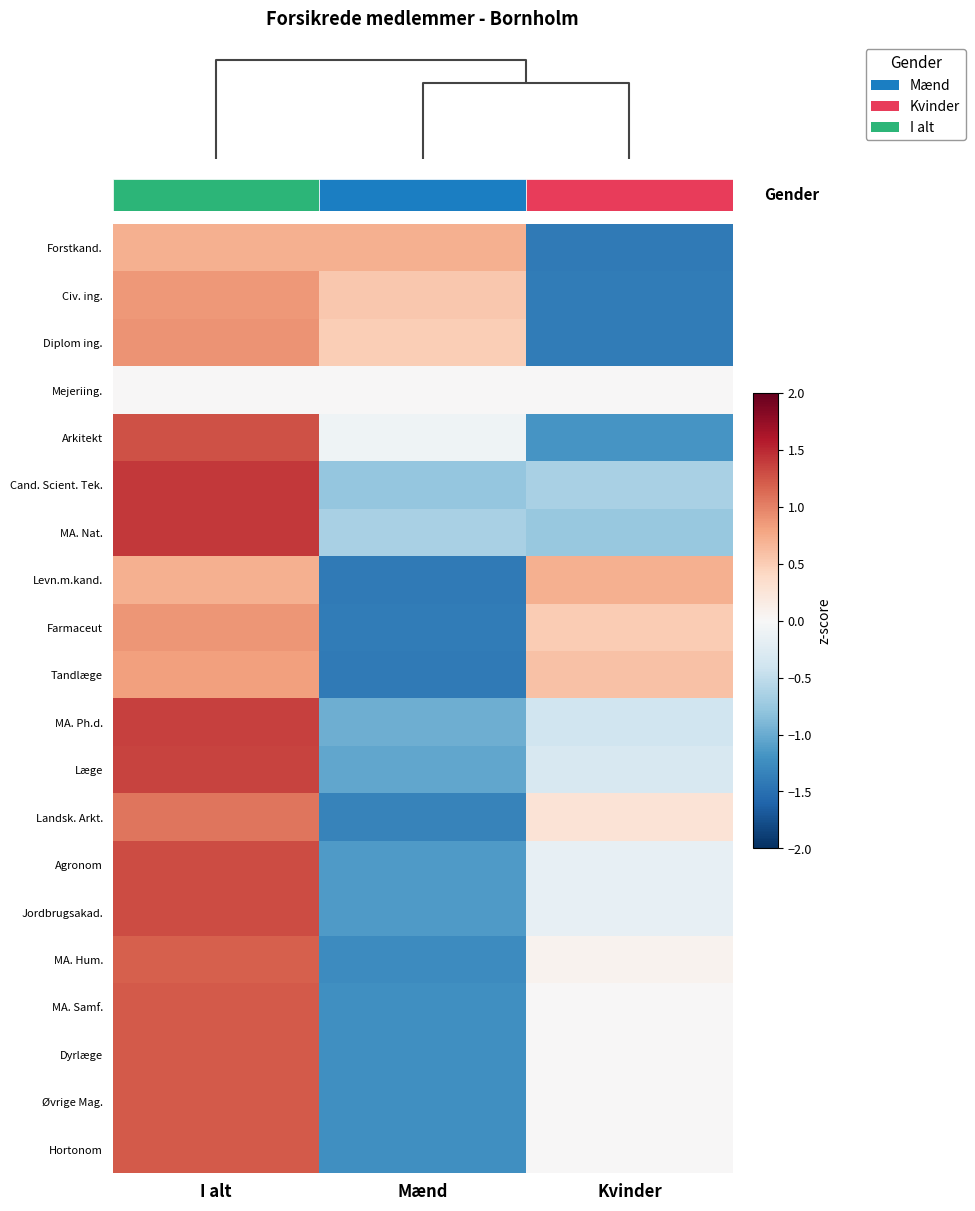

How many data points does each series have?

3